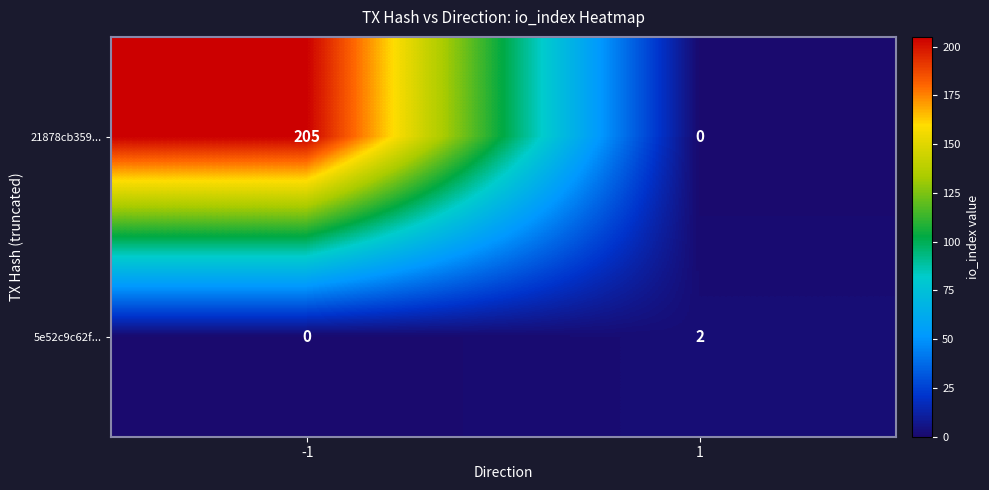

Reading right to left, list all the values displayed in this chart.

21878cb359...: 0	205
5e52c9c62f...: 2	0